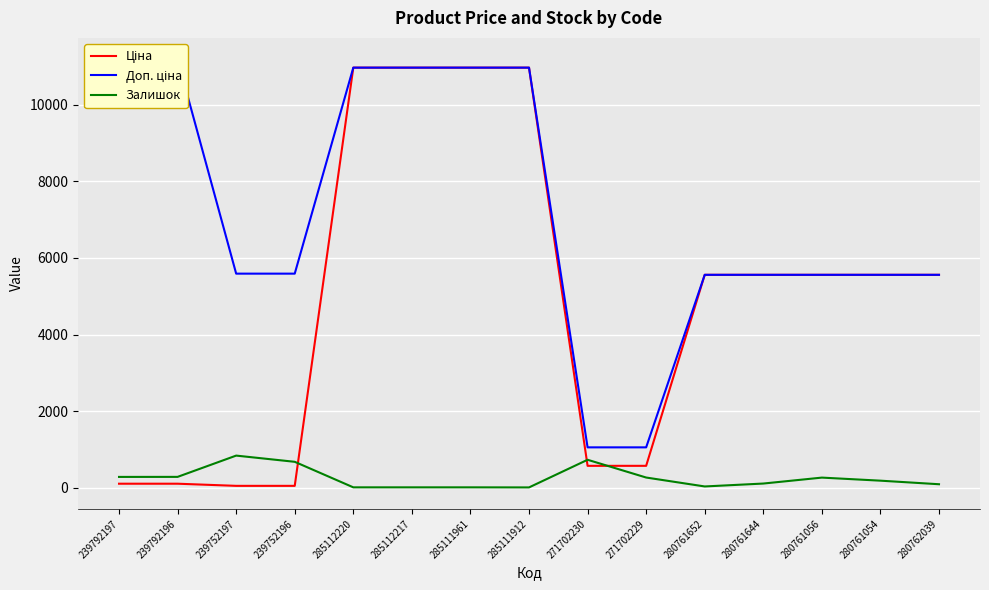

Rank the categories by Доп. ціна value from highest to lowest.

239792197, 239792196, 285112220, 285112217, 285111961, 285111912, 239752197, 239752196, 280761652, 280761644, 280761056, 280761054, 280762039, 271702230, 271702229